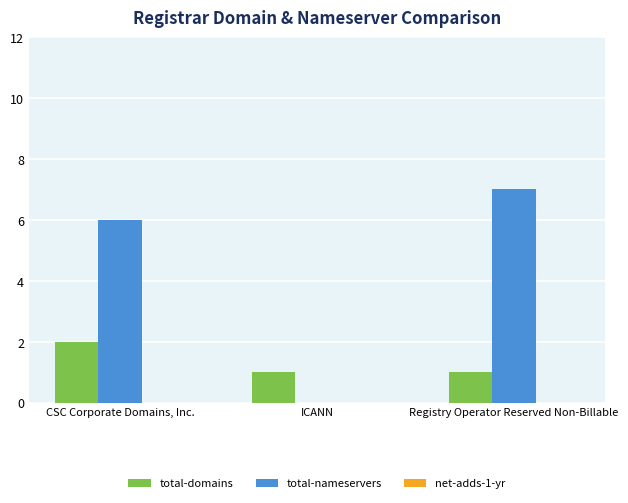

The total-domains series shows 2 at CSC Corporate Domains, Inc.. True or false?

True